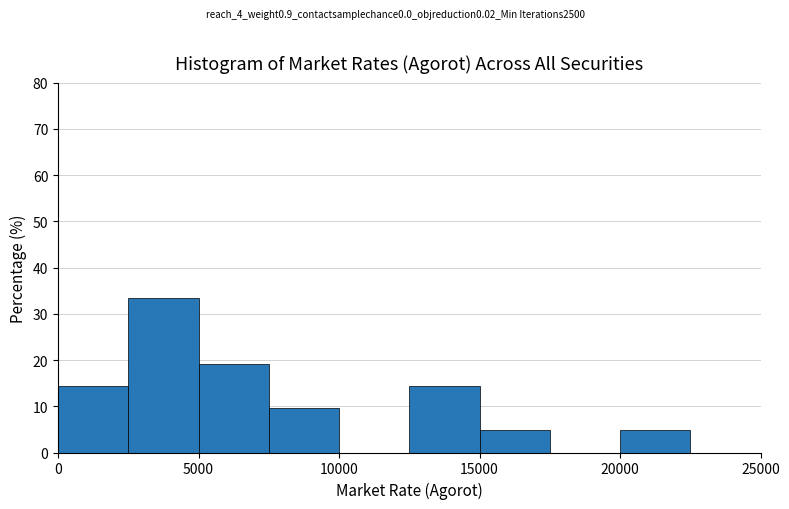

Reading left to right, transcribe this chart: for each bar, give the range it covers on the x-axis and its height. The values are not printed on the chart, so give them approximately, as read against the axis.

0 to 2500: 14
2500 to 5000: 33
5000 to 7500: 19
7500 to 10000: 10
10000 to 12500: 0
12500 to 15000: 14
15000 to 17500: 5
17500 to 20000: 0
20000 to 22500: 5
22500 to 25000: 0